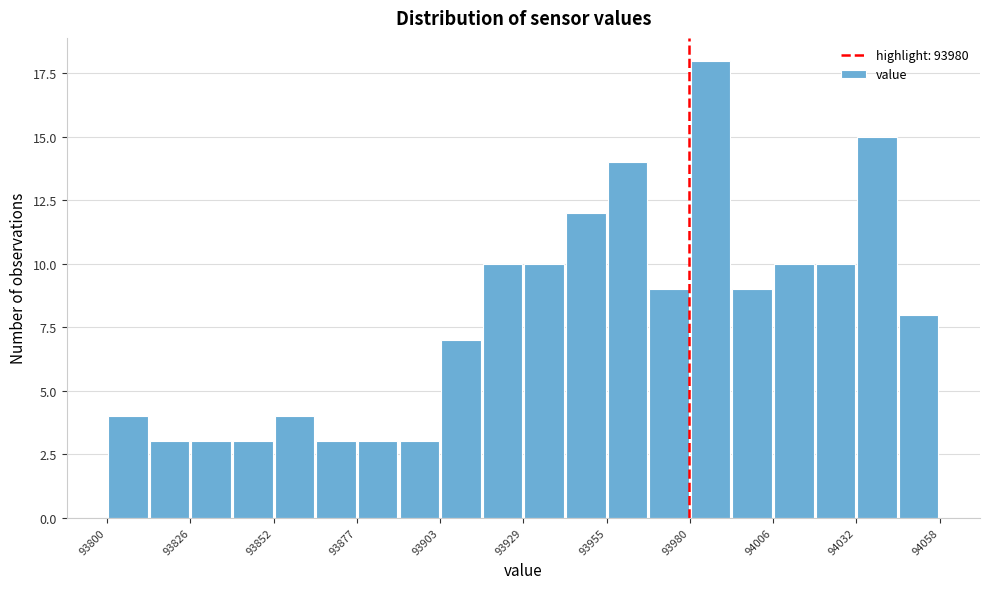

Read against the x-axis, roughly where is the centre of the tallest bar?

93985